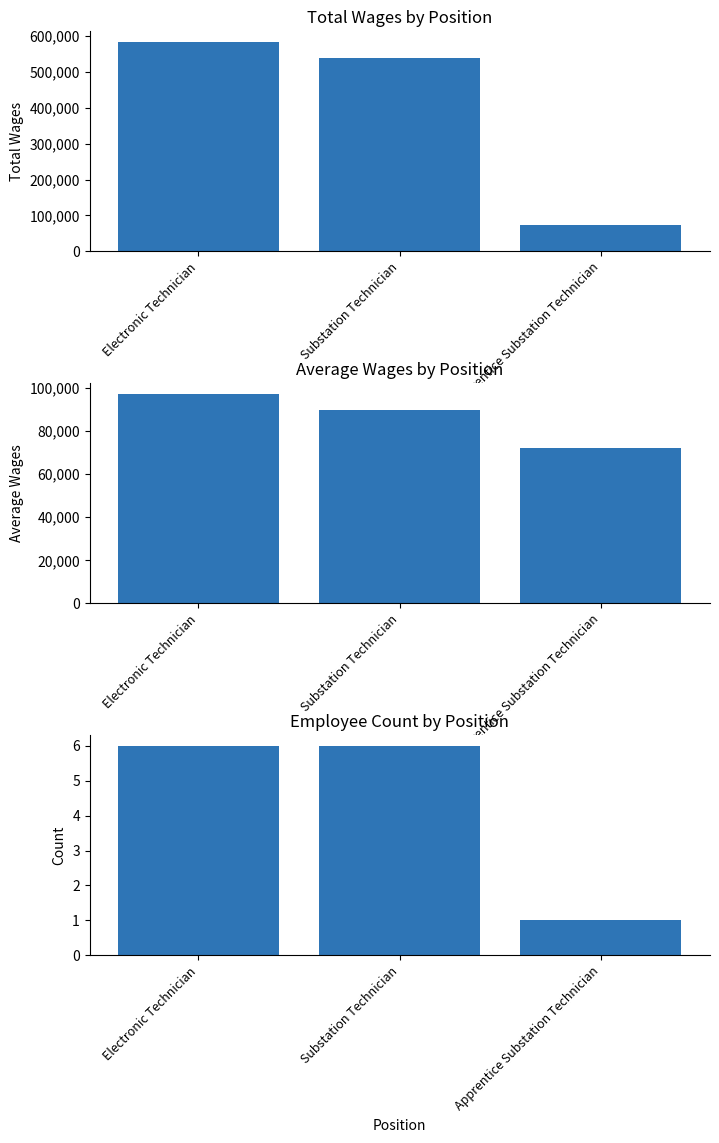

List the labels in order of Employee Count value, largest first.

Electronic Technician, Substation Technician, Apprentice Substation Technician